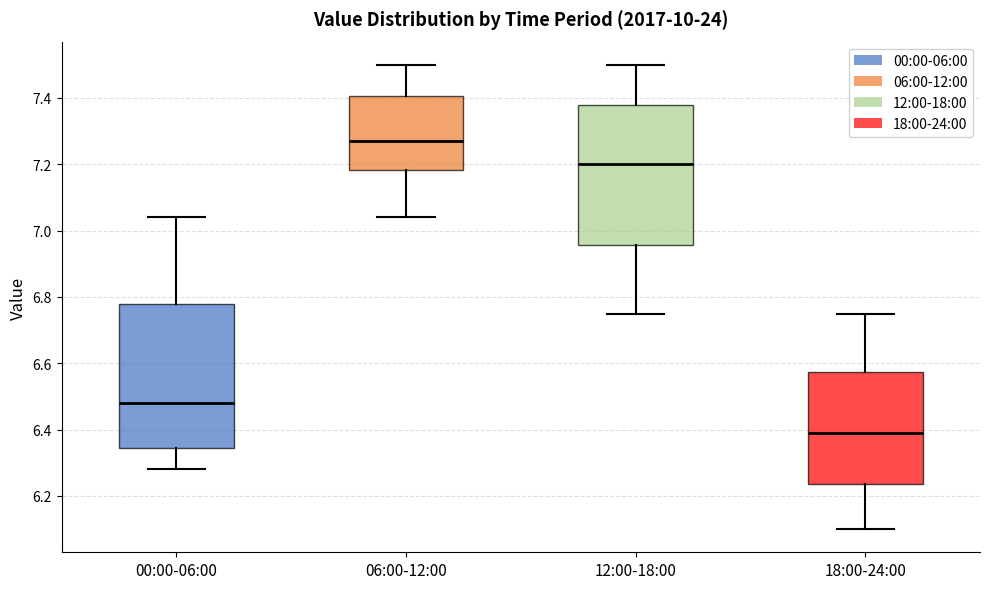

Reading left to right, transcribe this box plot: for each box, give where its median line is, the range the box spans, and where its two whiskers end, as read against the y-axis. The values are not printed on the chart, so give them approximately, as read against the axis.

00:00-06:00: median 6.48, box 6.34 to 6.78, whiskers 6.28 to 7.04
06:00-12:00: median 7.28, box 7.18 to 7.40, whiskers 7.04 to 7.50
12:00-18:00: median 7.20, box 6.96 to 7.38, whiskers 6.76 to 7.50
18:00-24:00: median 6.40, box 6.24 to 6.58, whiskers 6.10 to 6.76